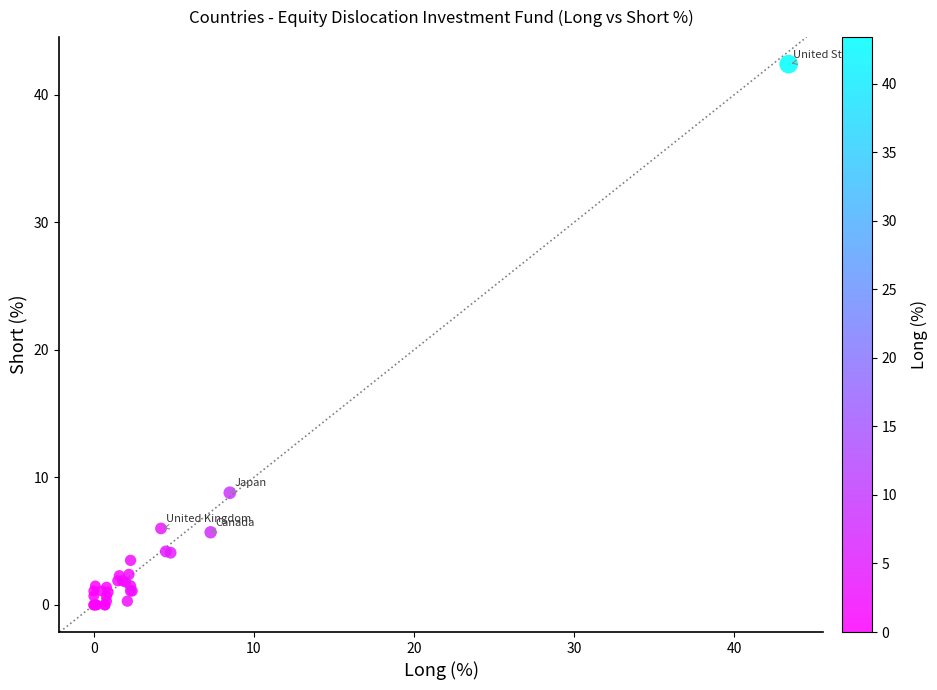

What Y value in the scatter plot is closest to 21?

8.8